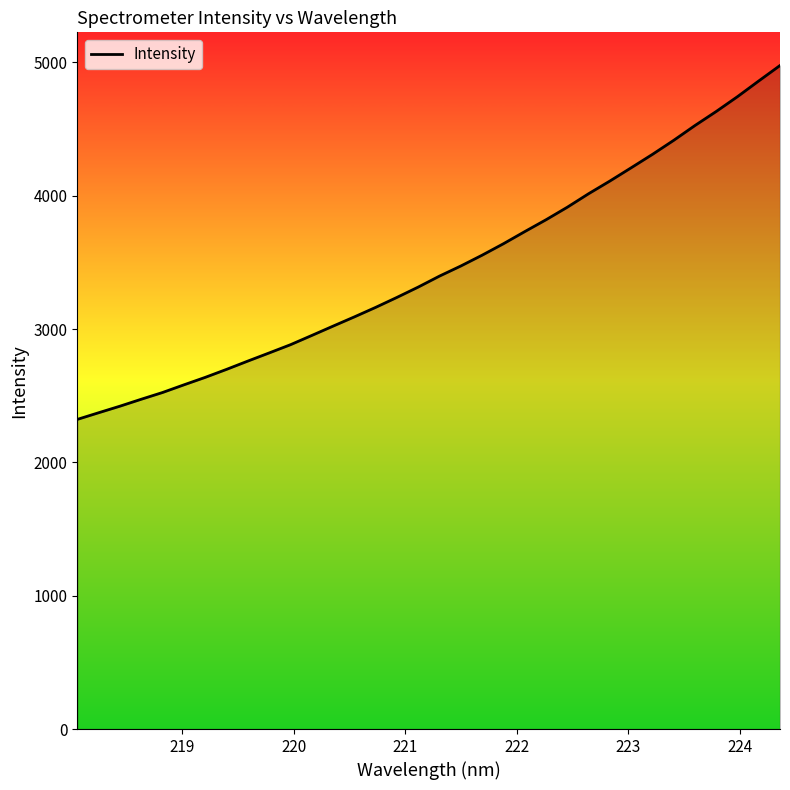

What is the sum of all values?

117603.8